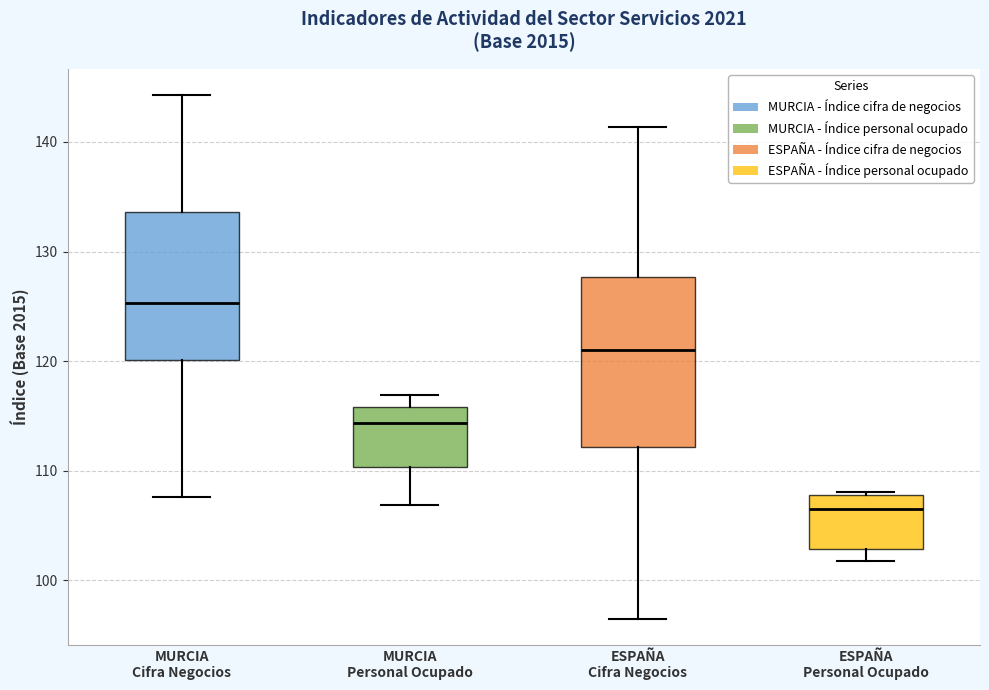

Where is the upper edge of the box for MURCIA Personal Ocupado on the y-axis? The values are not printed on the chart, so give them approximately, as read against the axis.

116